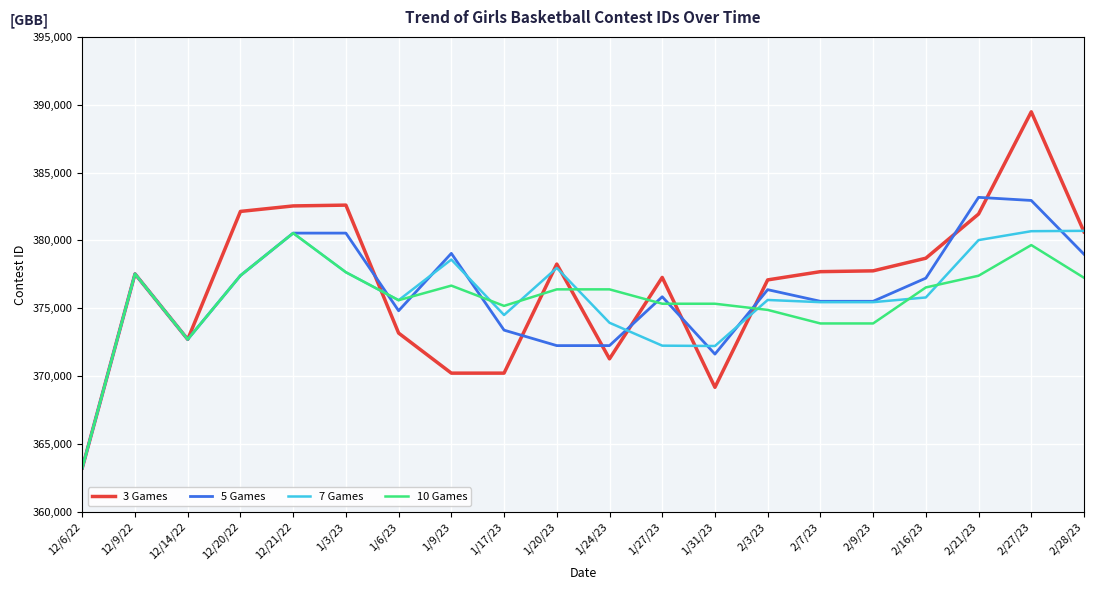

At how many categories does at least one series exceed 380126?

6